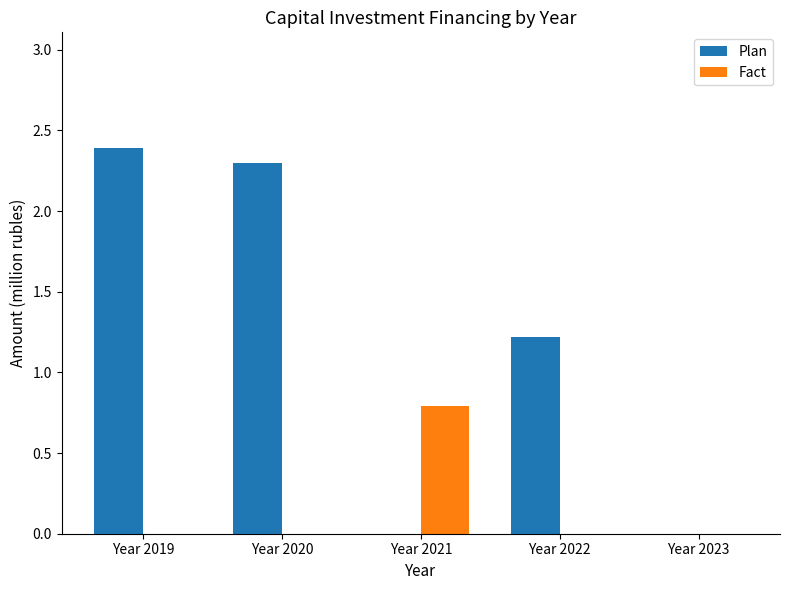

Reading left to right, transcribe all the data shown in this chart.

Plan: 2.4	2.3	0.0	1.2	0.0
Fact: 0.0	0.0	0.8	0.0	0.0